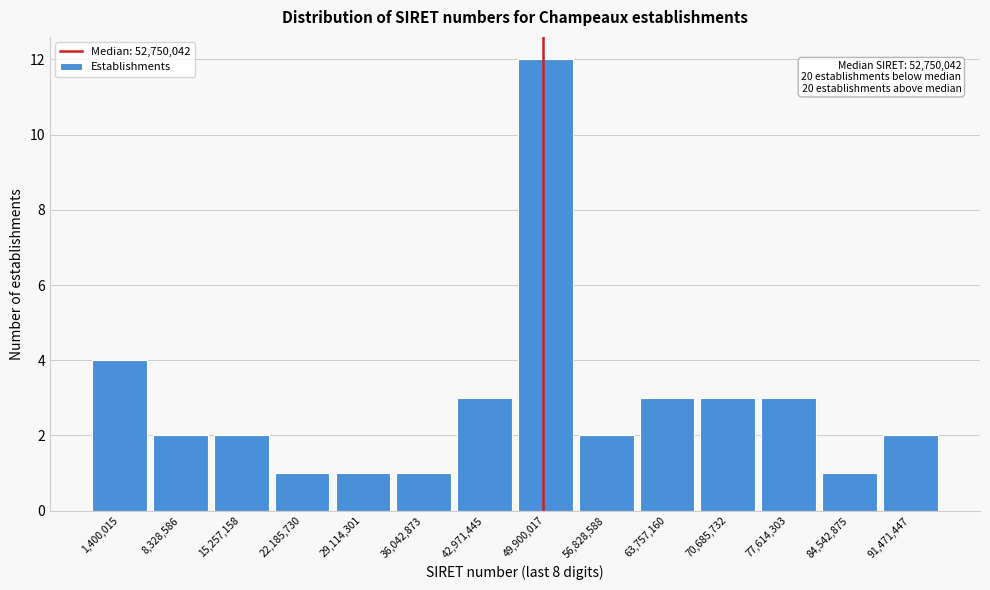

Reading left to right, transcribe all the data shown in this chart.

4	2	2	1	1	1	3	12	2	3	3	3	1	2